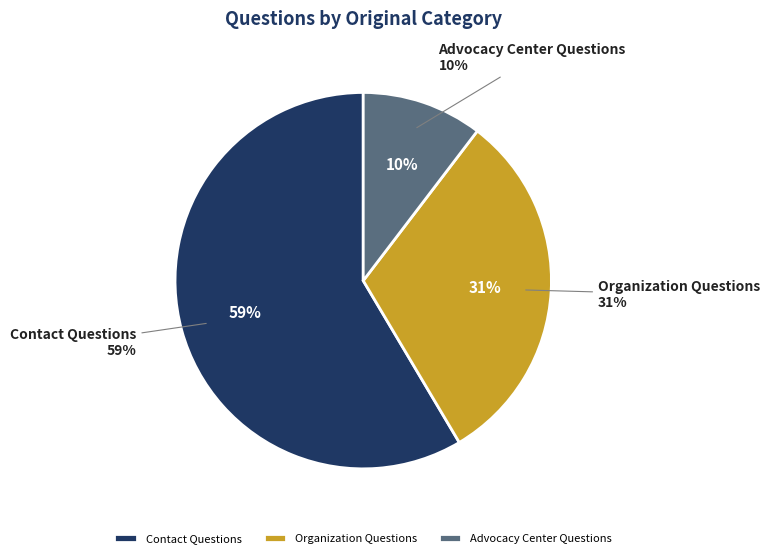

Count the number of slices in the pie.

3